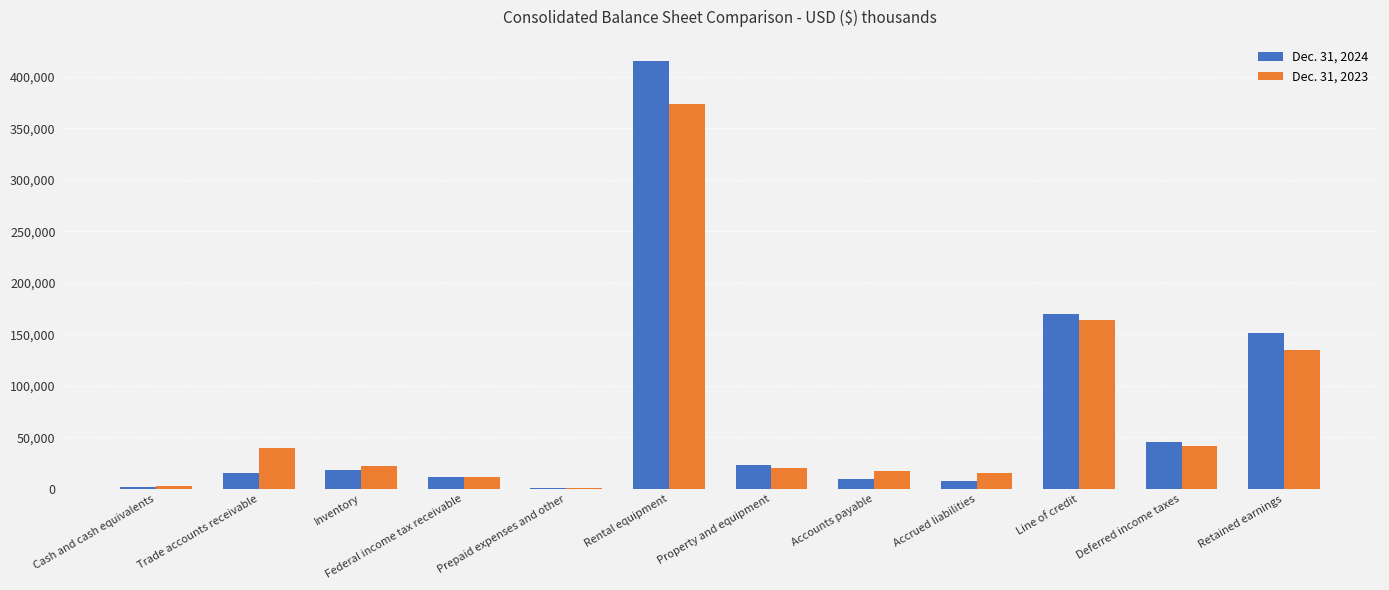

What is the total value across all series at Inventory?

39690